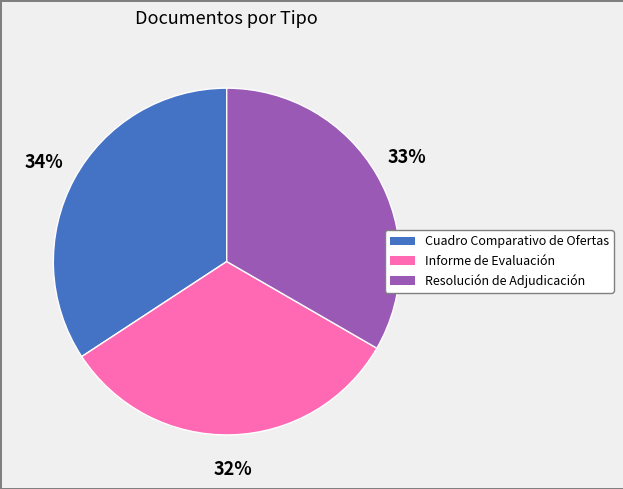

Which category has the biggest portion of the pie?

Cuadro Comparativo de Ofertas